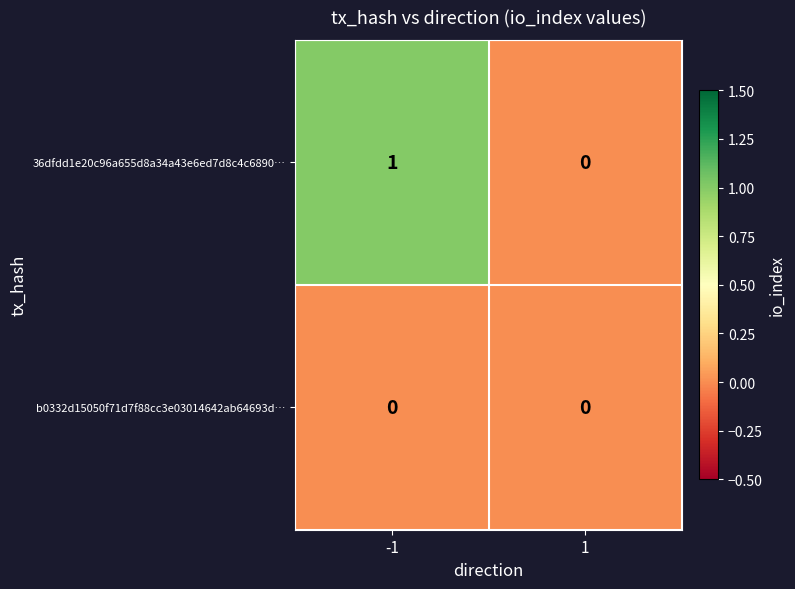

What is the spread (max minus min) of values at -1?

1